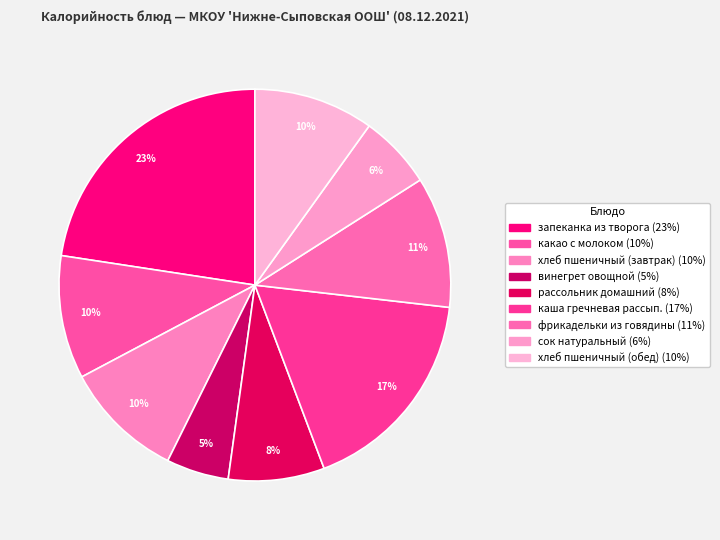

How many segments does this pie chart have?

9